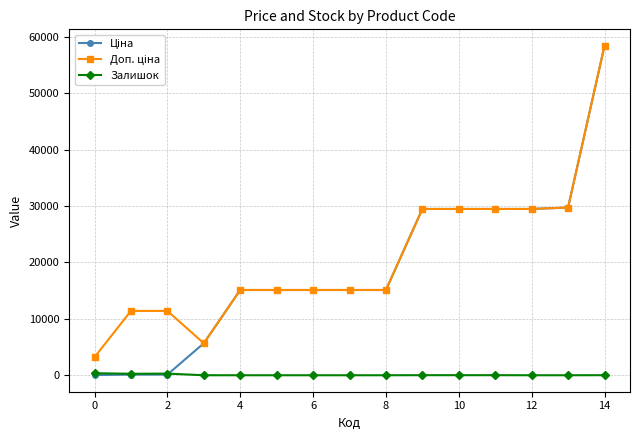

What is the maximum value shown in the chart?

58426.5